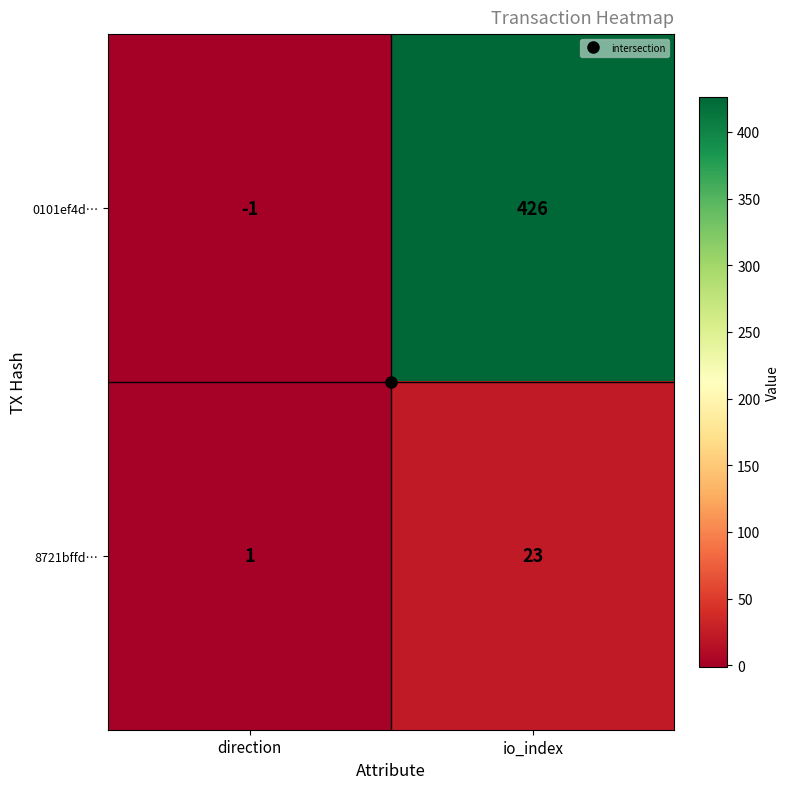

At which label is 0101ef4d… closest to 212?

direction